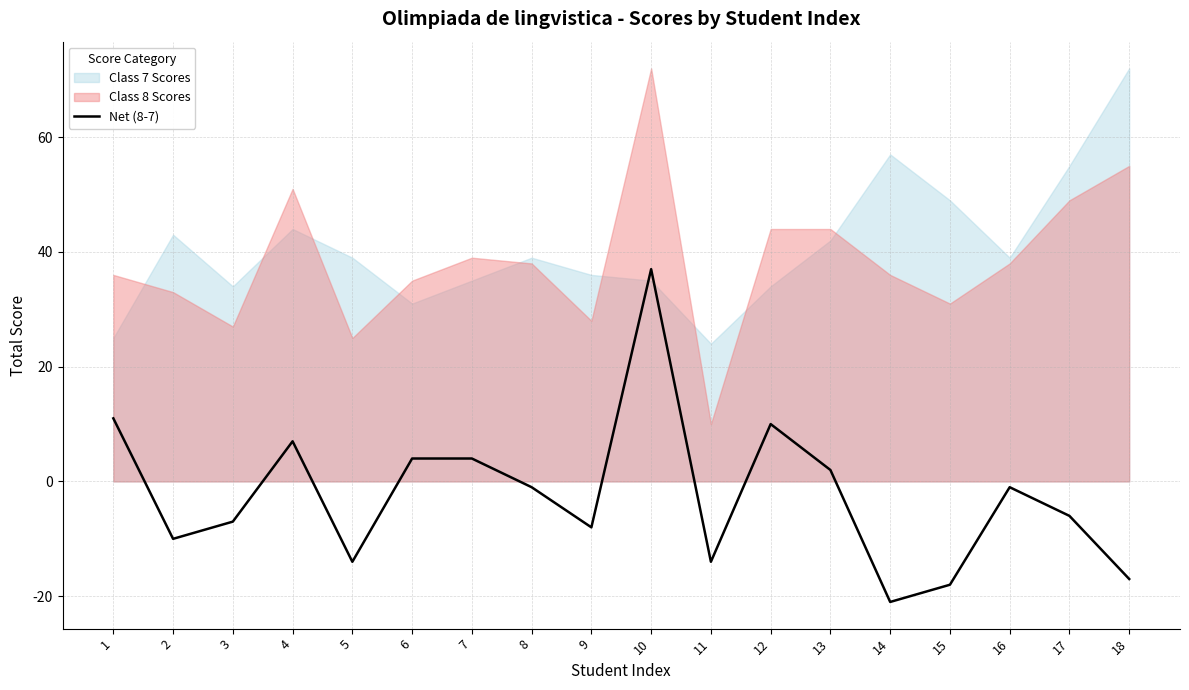

How many interior local valleys (lower than both neighbors) does the data have?

5